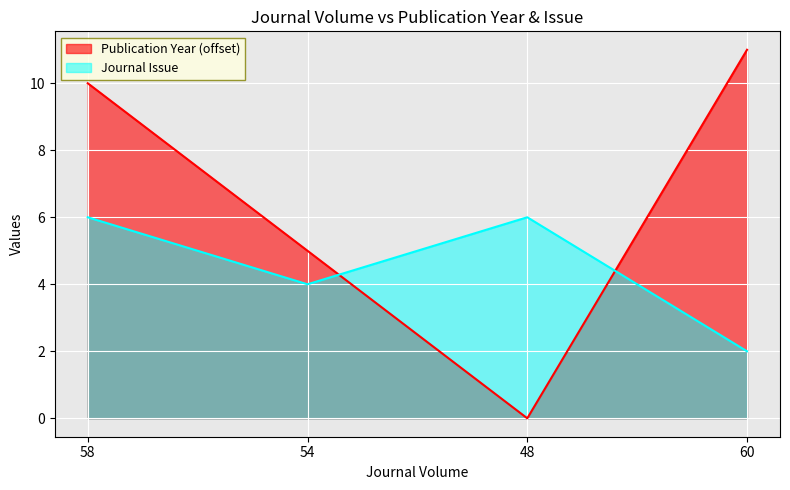

Reading right to left, extract all data points from this chart.

Publication Year: 60=11	48=0	54=5	58=10
Journal Issue: 60=2	48=6	54=4	58=6